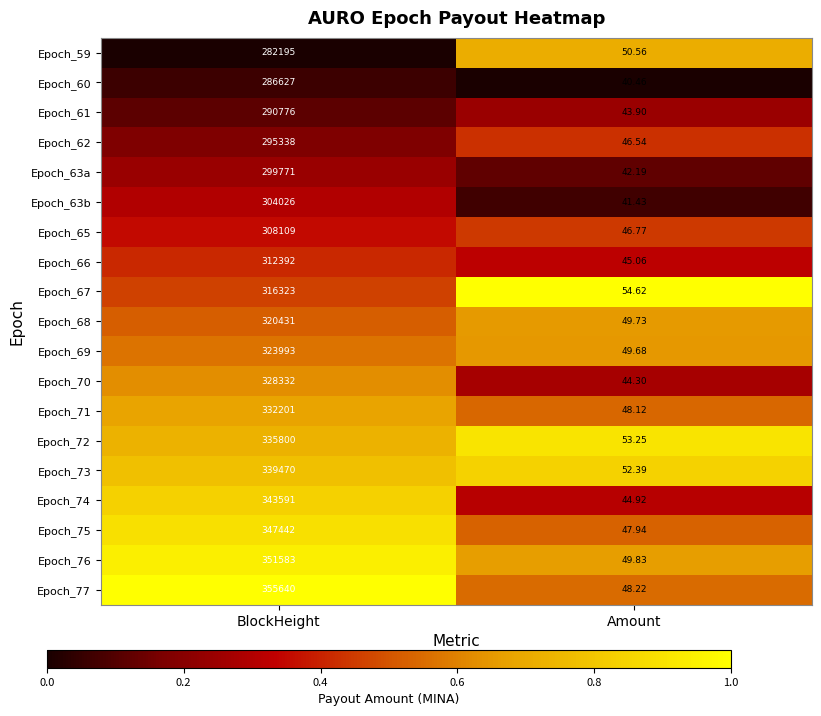

List the labels in order of Epoch_59 value, smallest first.

Amount, BlockHeight